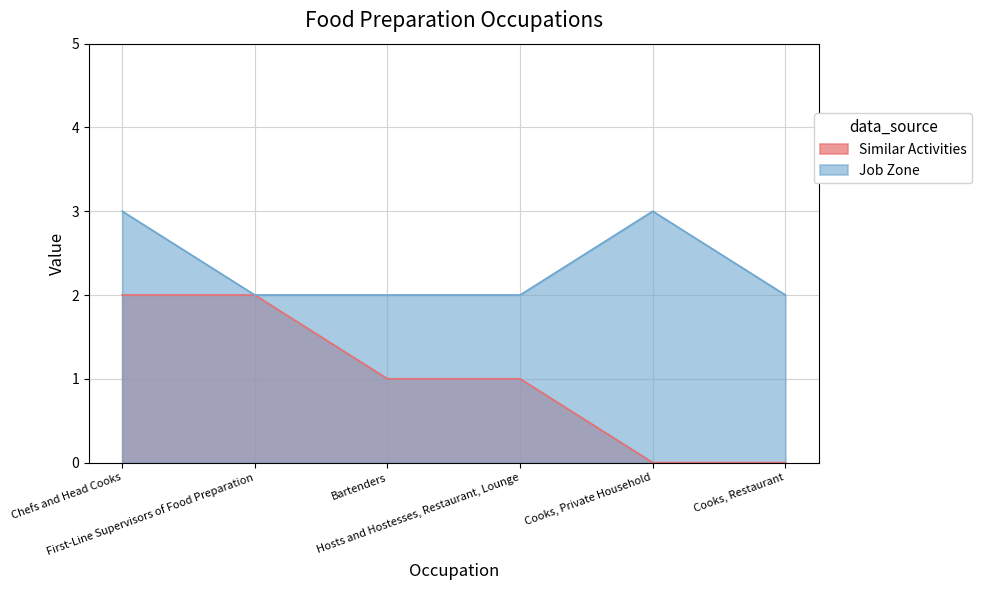

What position from the left is First-Line Supervisors of Food Preparation?

2